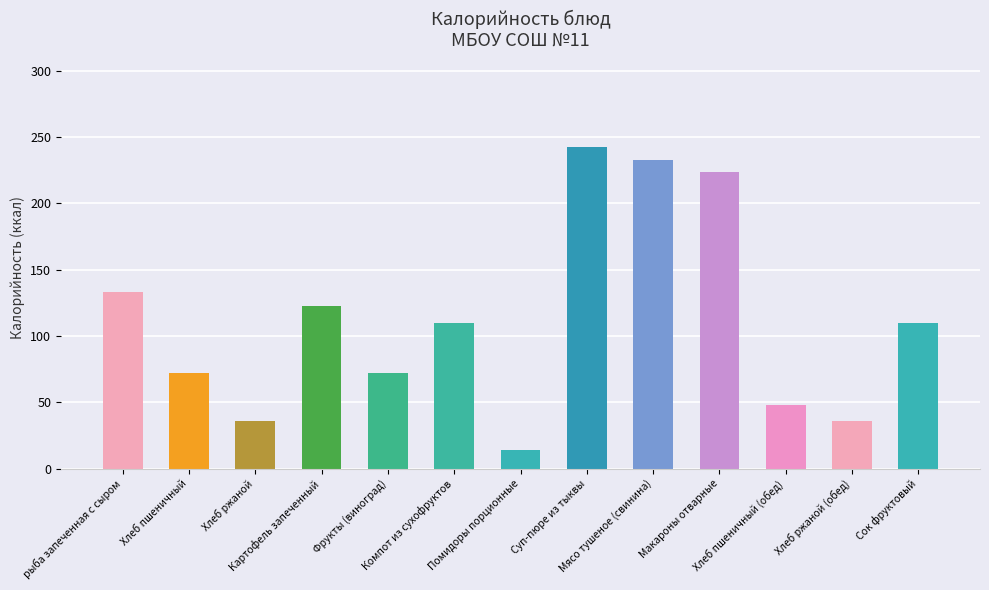

What is the difference between the maximum and minimum values?

227.9